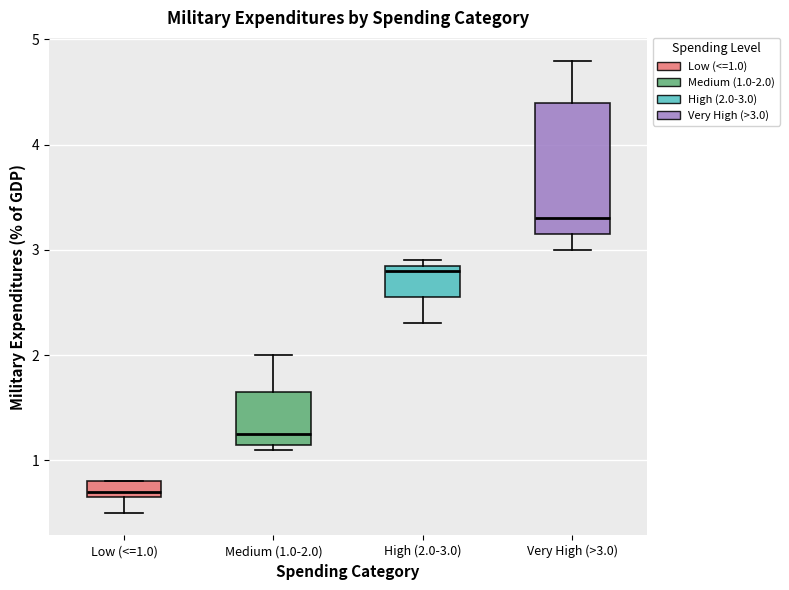

Reading left to right, transcribe this box plot: for each box, give where its median line is, the range the box spans, and where its two whiskers end, as read against the y-axis. The values are not printed on the chart, so give them approximately, as read against the axis.

Low (<=1.0): median 0.7 (just above the box's lower edge), box 0.7 to 0.8, whiskers 0.5 to 0.8
Medium (1.0-2.0): median 1.3, box 1.1 to 1.6, whiskers 1.1 (just below the box's lower edge) to 2.0
High (2.0-3.0): median 2.8, box 2.6 to 2.9, whiskers 2.3 to 2.9 (just above the box's upper edge)
Very High (>3.0): median 3.3, box 3.2 to 4.4, whiskers 3.0 to 4.8